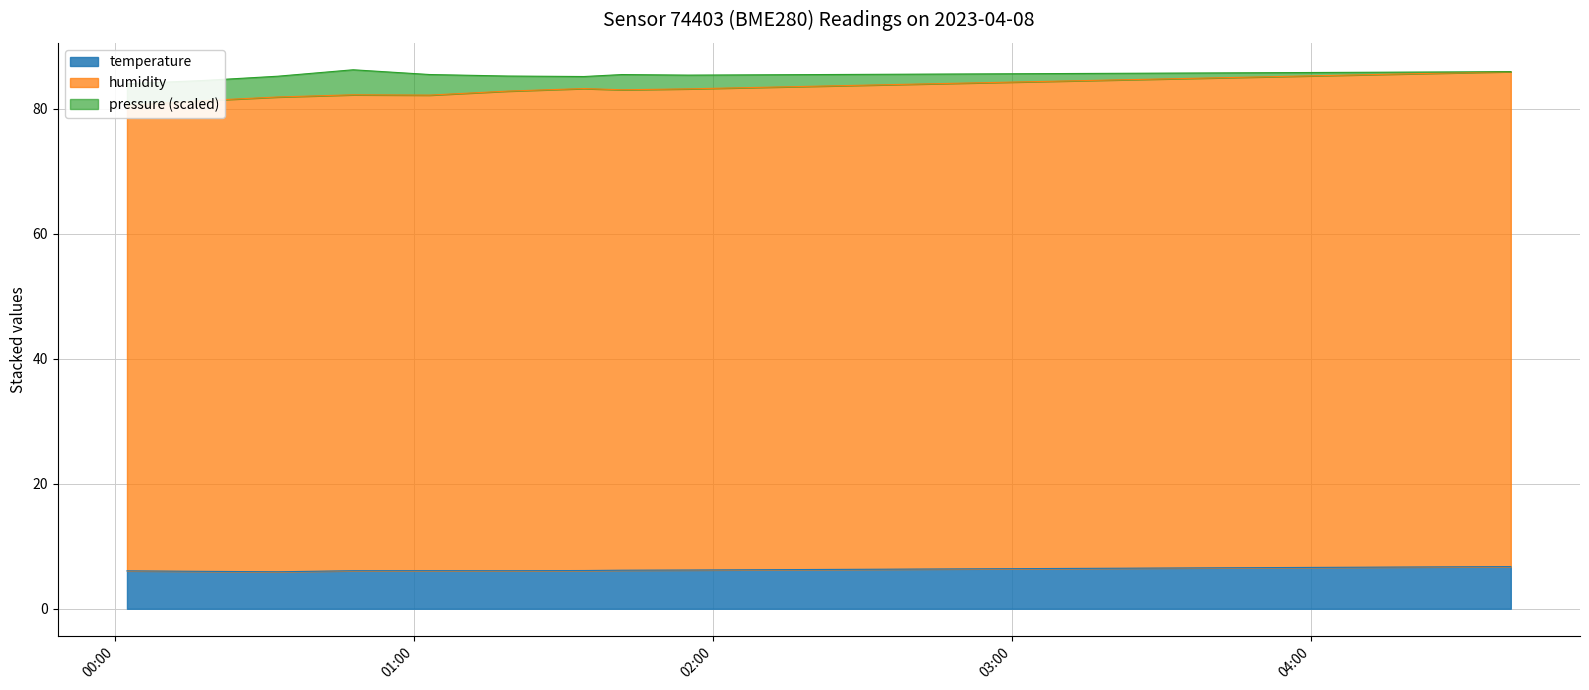

The humidity series shows 82.2 at 01:02. True or false?

True